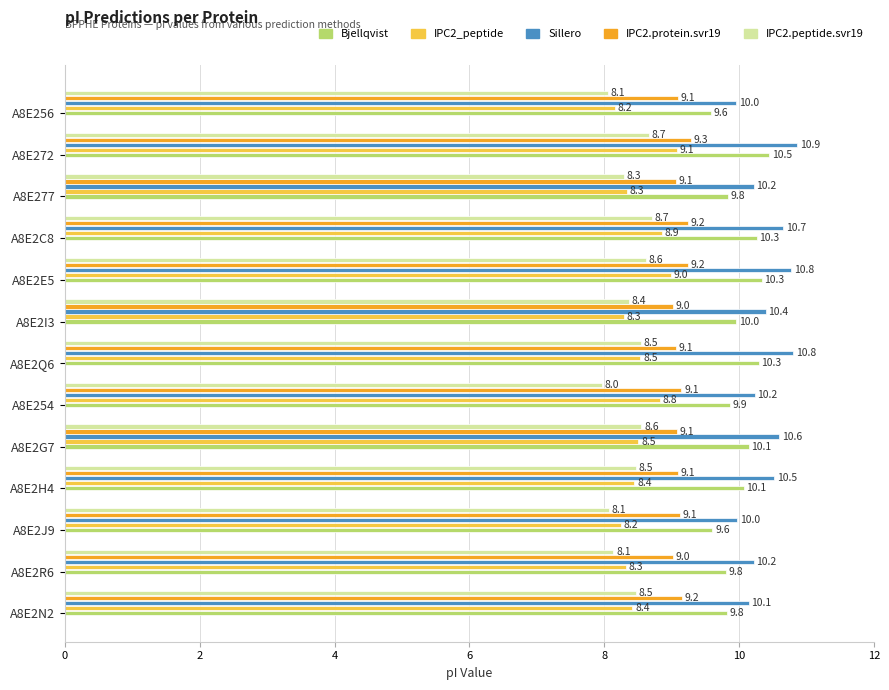

At which label does IPC2_peptide reach its peak?

A8E272